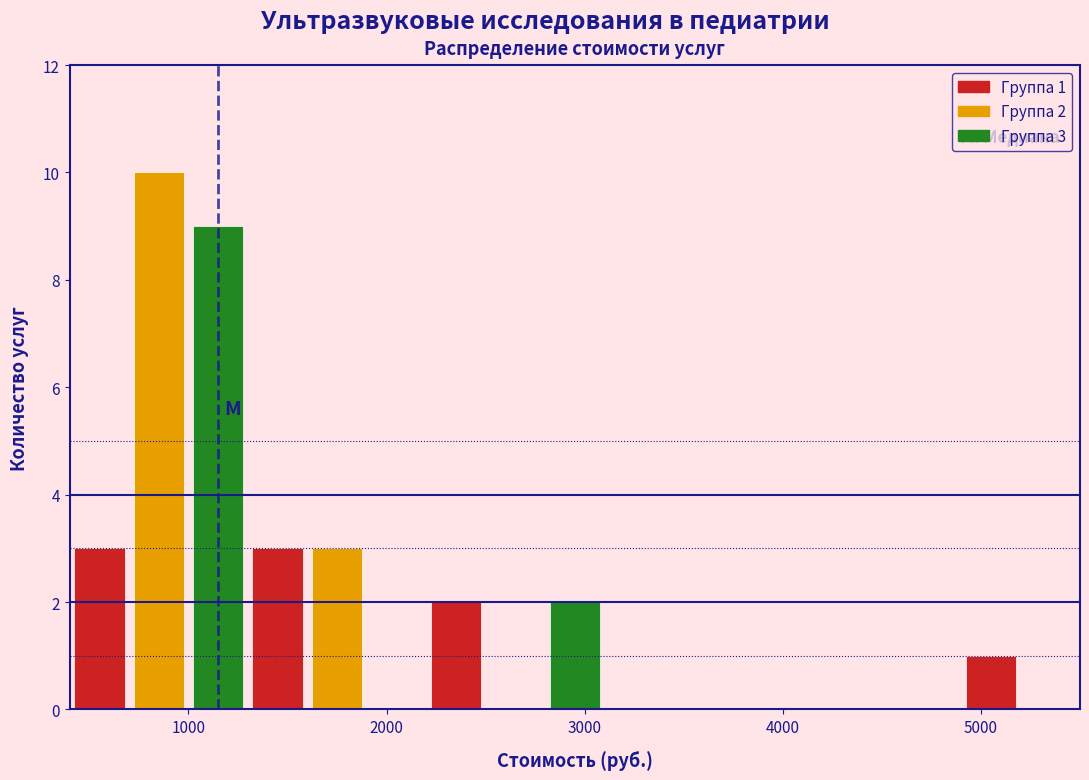

Around what value on the x-axis is the tallest bar? Give the approximate position of its centre, as read against the axis.

900